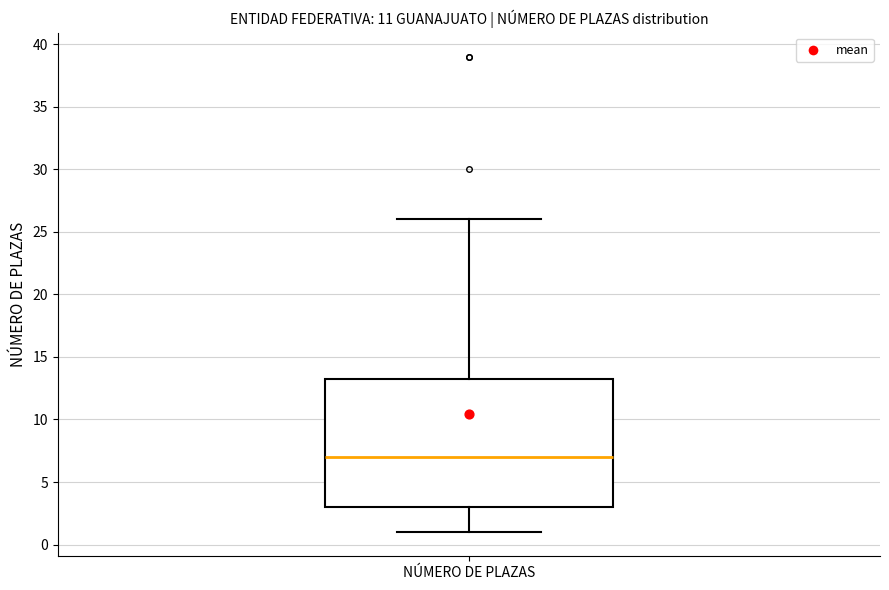

Read this box plot against the y-axis: the position of the median line, the range covered by the box, and the ends of both whiskers. The values are not printed on the chart, so give them approximately, as read against the axis.

median 7.0, box 3.0 to 13.5, whiskers 1.0 to 26.0